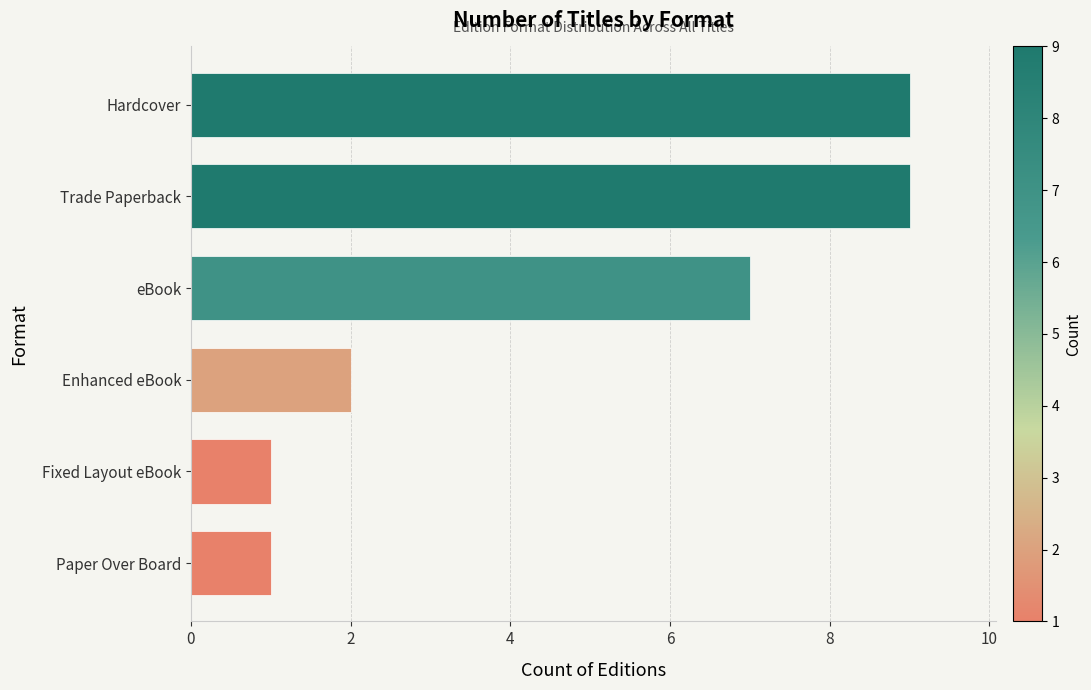

What is the difference between the maximum and minimum values?

8